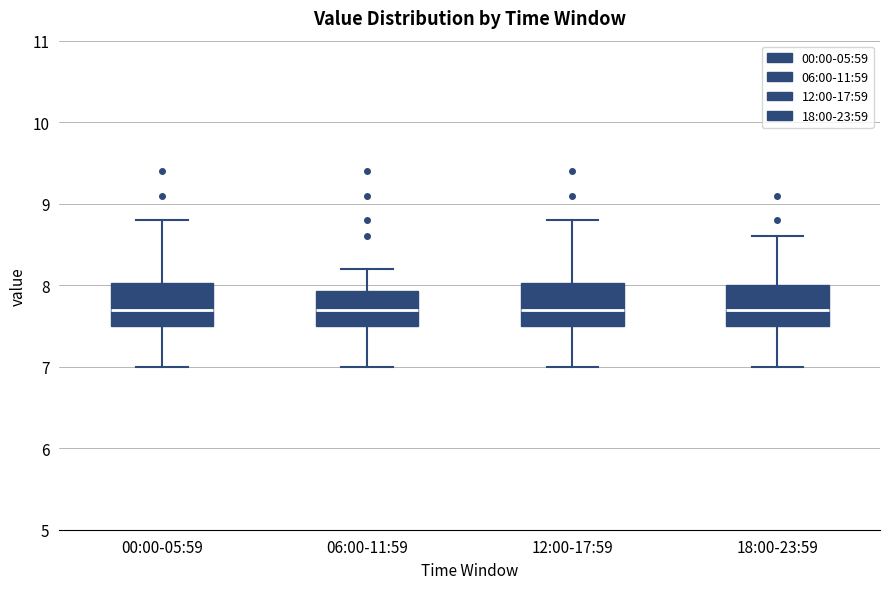

Reading left to right, transcribe this box plot: for each box, give where its median line is, the range the box spans, and where its two whiskers end, as read against the y-axis. The values are not printed on the chart, so give them approximately, as read against the axis.

00:00-05:59: median 7.7, box 7.5 to 8.0, whiskers 7.0 to 8.8
06:00-11:59: median 7.7, box 7.5 to 7.9, whiskers 7.0 to 8.2
12:00-17:59: median 7.7, box 7.5 to 8.0, whiskers 7.0 to 8.8
18:00-23:59: median 7.7, box 7.5 to 8.0, whiskers 7.0 to 8.6